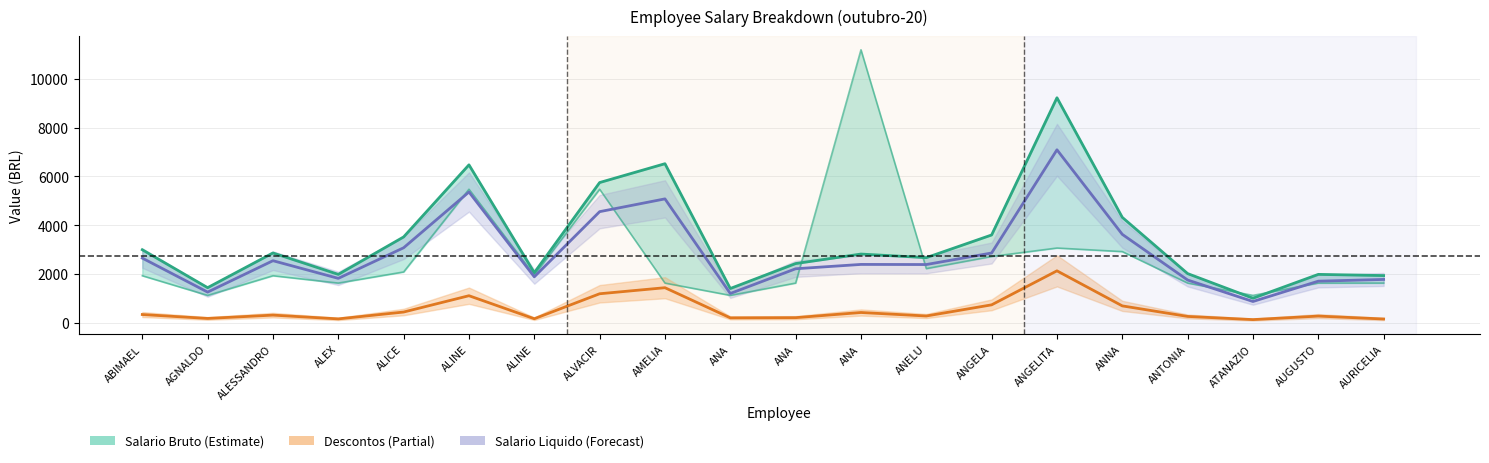

Where is Descontos (line) nearest to the value 1132?

ALINE